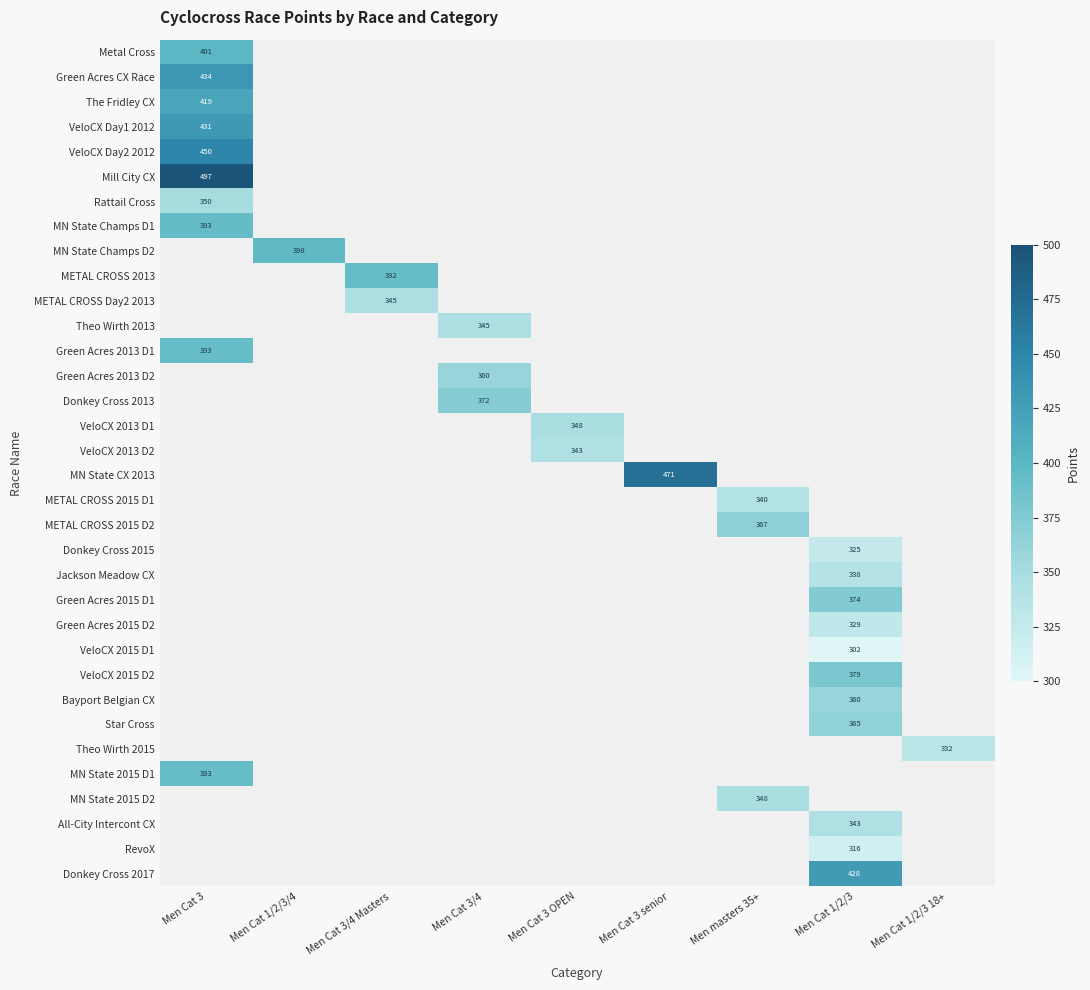

List the series in order of their peak value, highest first.

Mill City CX, MN State CX 2013, VeloCX Day2 2012, Green Acres CX Race, VeloCX Day1 2012, Donkey Cross 2017, The Fridley CX, Metal Cross, MN State Champs D2, MN State Champs D1, Green Acres 2013 D1, MN State 2015 D1, METAL CROSS 2013, VeloCX 2015 D2, Green Acres 2015 D1, Donkey Cross 2013, METAL CROSS 2015 D2, Star Cross, Bayport Belgian CX, Green Acres 2013 D2, Rattail Cross, MN State 2015 D2, VeloCX 2013 D1, Theo Wirth 2013, METAL CROSS Day2 2013, VeloCX 2013 D2, All-City Intercont CX, METAL CROSS 2015 D1, Jackson Meadow CX, Theo Wirth 2015, Green Acres 2015 D2, Donkey Cross 2015, RevoX, VeloCX 2015 D1